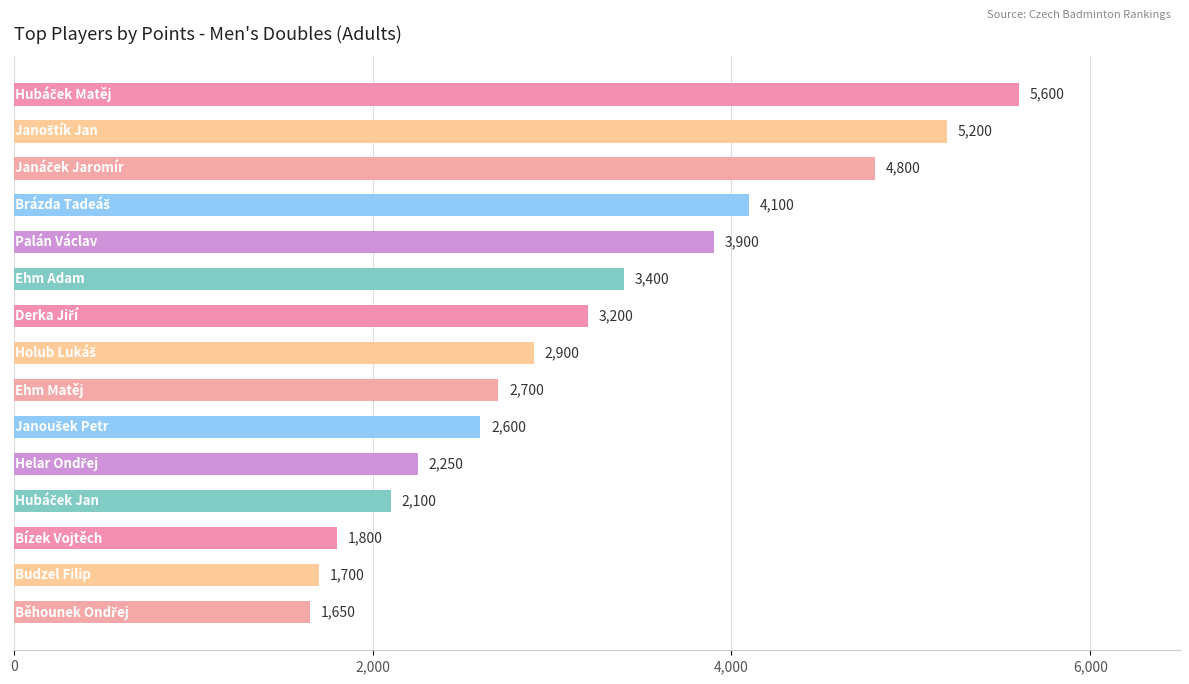

What is the minimum value shown in the chart?

1650